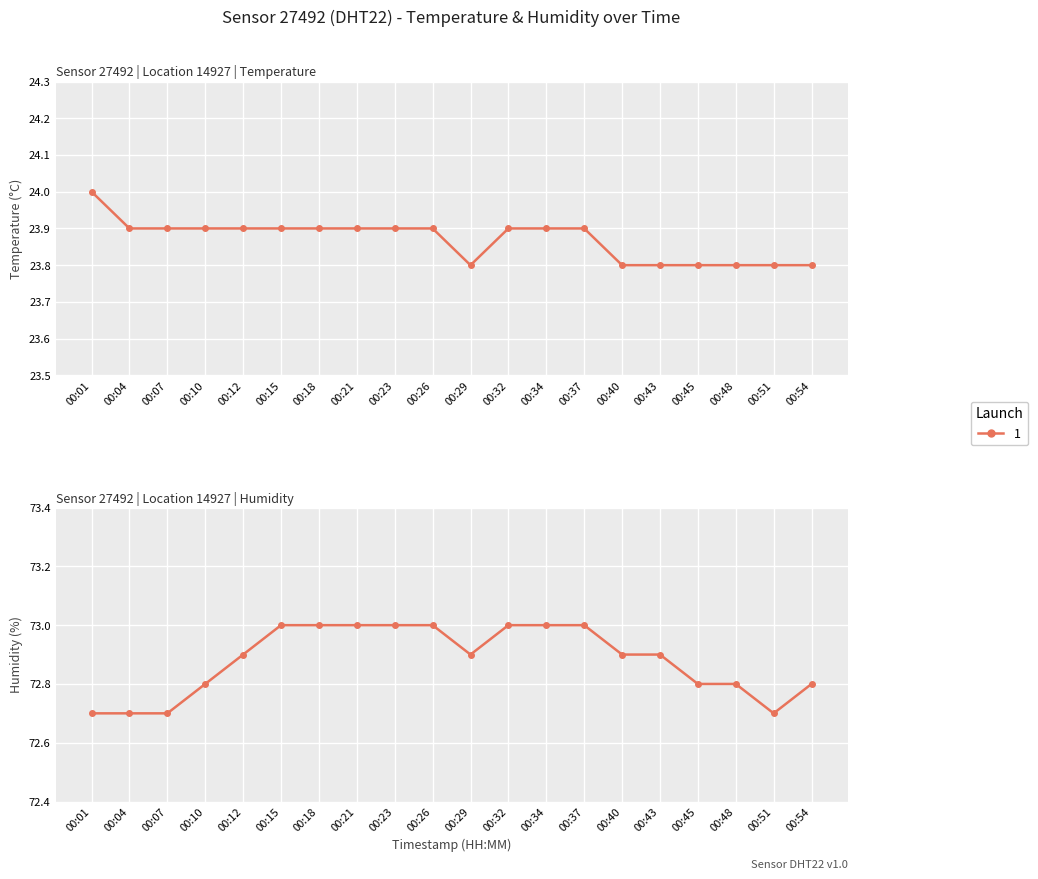

Which series has the largest range (max minus min)?

humidity